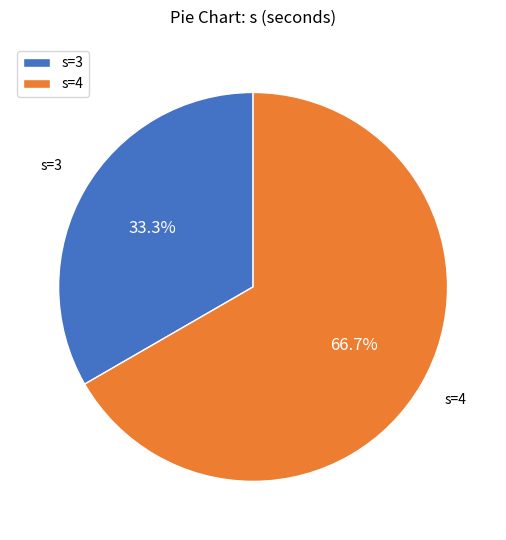

Which category has the smallest portion of the pie?

s=3